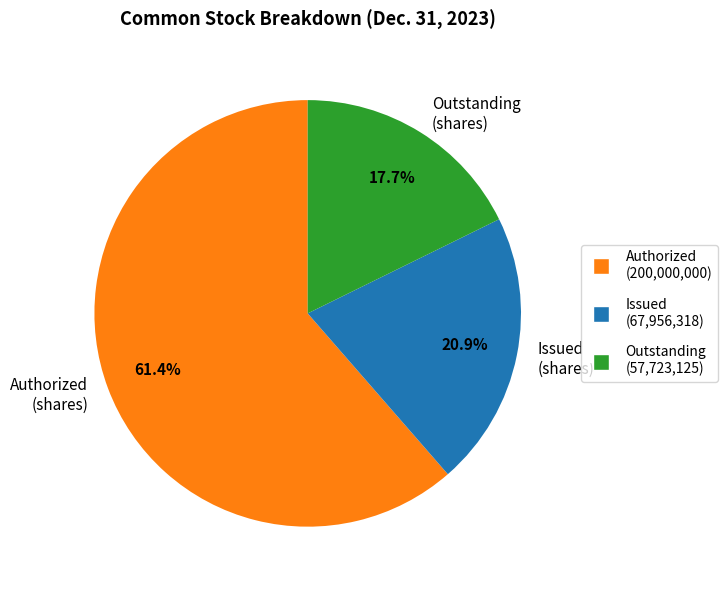

Between Outstanding (shares) and Authorized (shares), which is larger?

Authorized (shares)